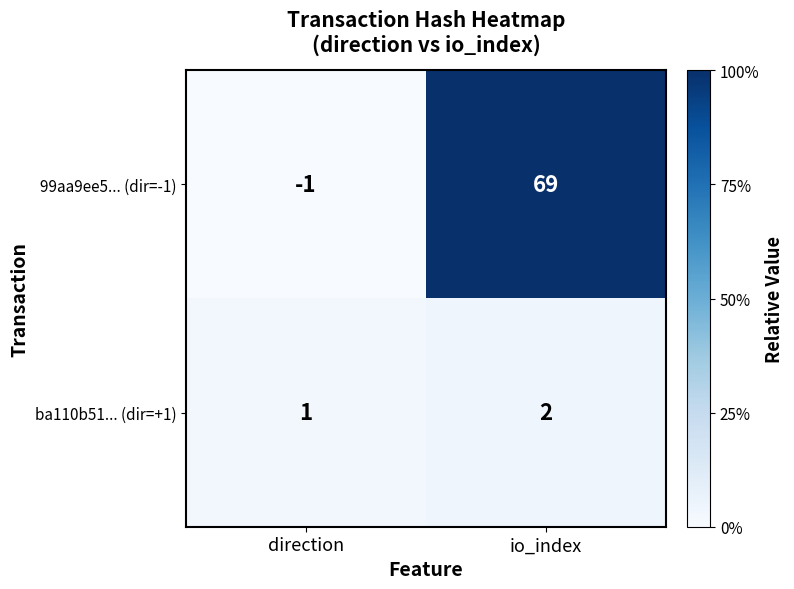

The value of ba110b51... (dir=+1) at direction is 1. True or false?

True